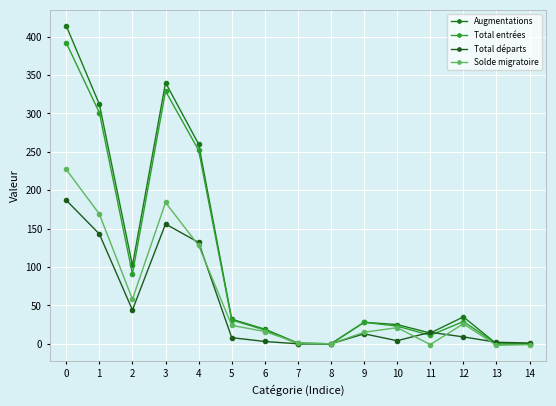

How many data points does each series have?

15